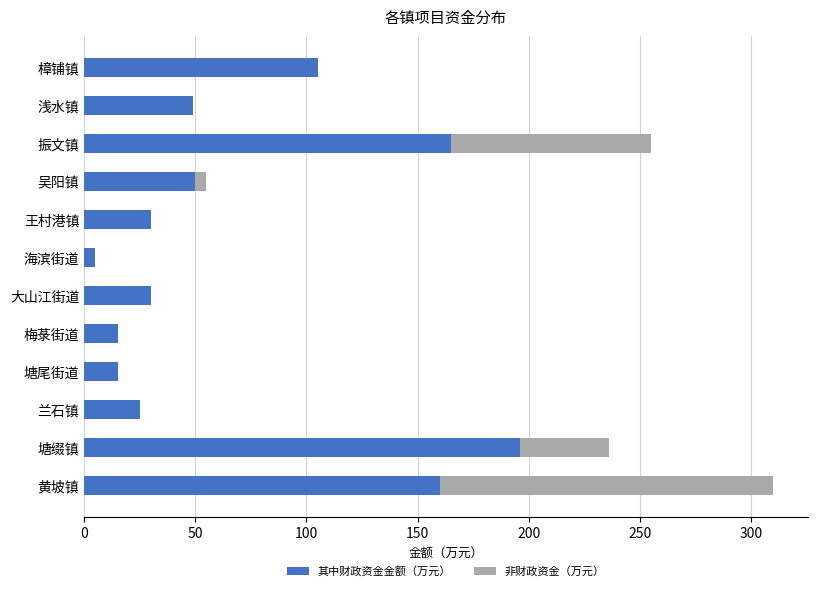

What is the maximum value for 其中财政资金金额（万元）?

196